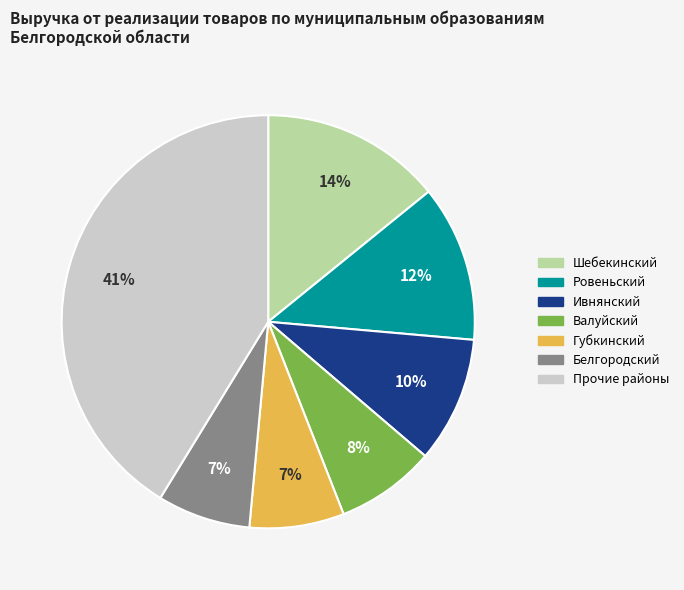

Is there a majority slice in this chart?

No